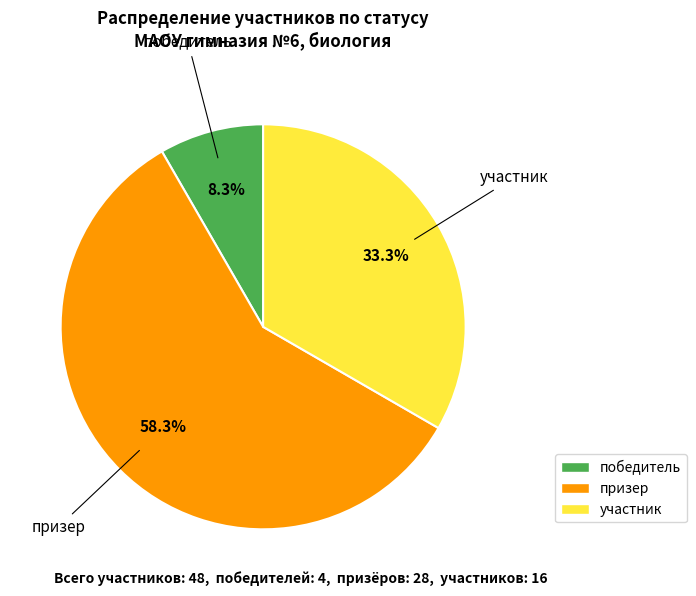

How many segments does this pie chart have?

3